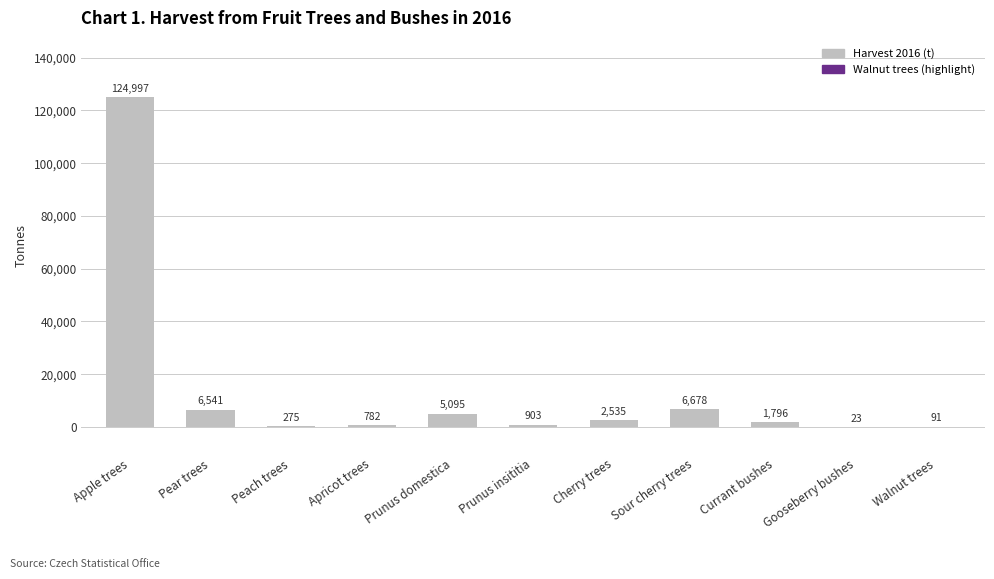

What is the average value?

13610.6